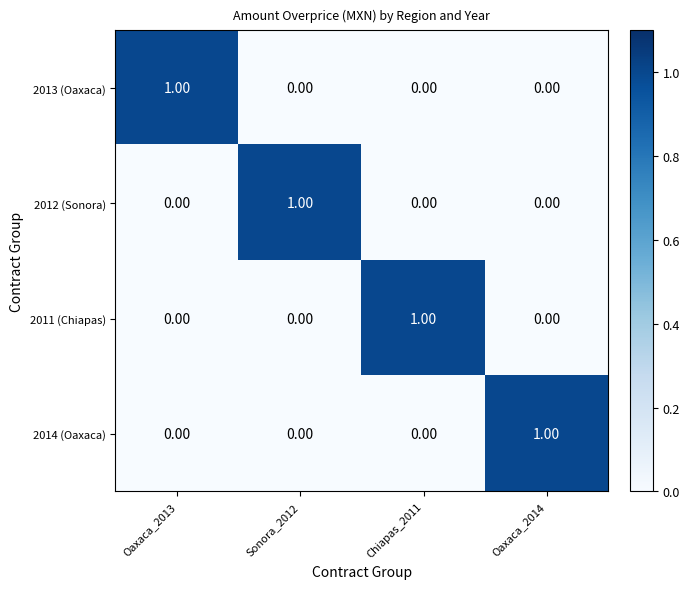

At how many categories does at least one series exceed 0?

4